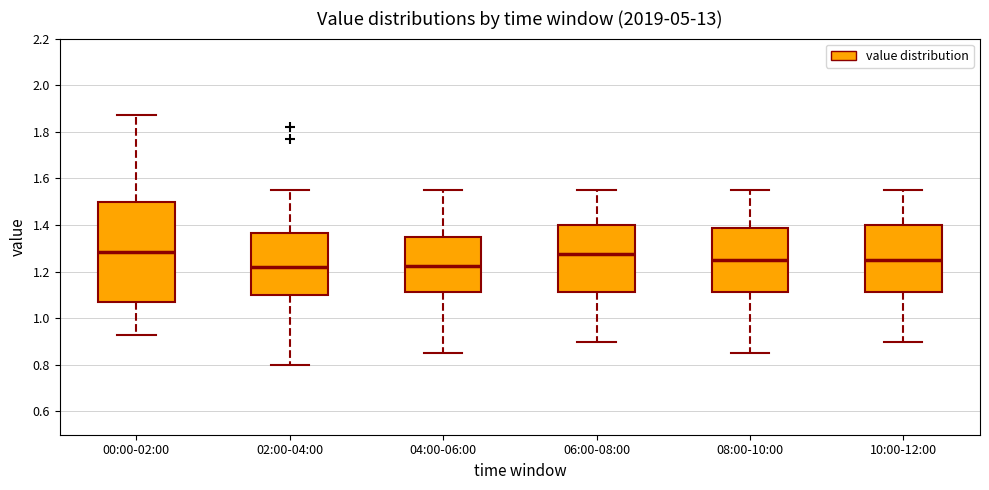

Reading left to right, read every box against the y-axis: the position of its median line, the range the box covers, and the ends of its whiskers. The values are not printed on the chart, so give them approximately, as read against the axis.

00:00-02:00: median 1.28, box 1.08 to 1.50, whiskers 0.94 to 1.88
02:00-04:00: median 1.22, box 1.10 to 1.36, whiskers 0.80 to 1.56
04:00-06:00: median 1.22, box 1.12 to 1.36, whiskers 0.86 to 1.56
06:00-08:00: median 1.28, box 1.12 to 1.40, whiskers 0.90 to 1.56
08:00-10:00: median 1.26, box 1.12 to 1.38, whiskers 0.86 to 1.56
10:00-12:00: median 1.26, box 1.12 to 1.40, whiskers 0.90 to 1.56